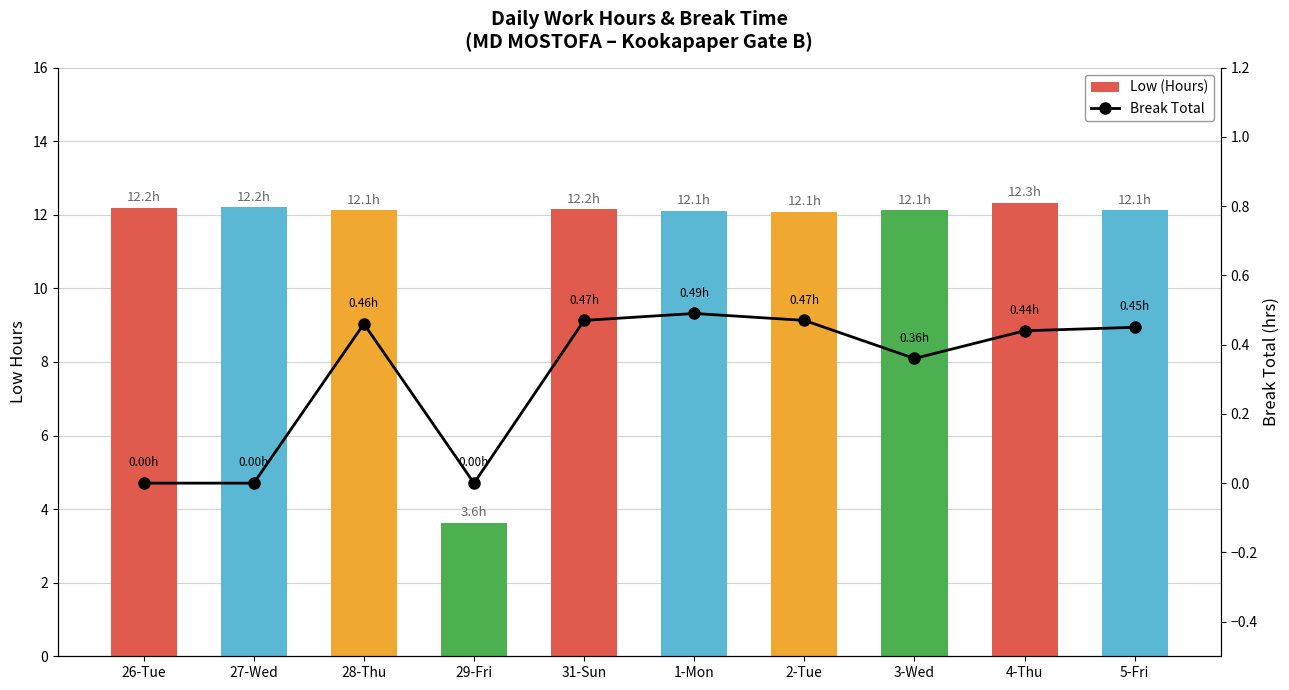

Rank the series at 31-Sun from highest to lowest value.

Low (Hours), Break Total